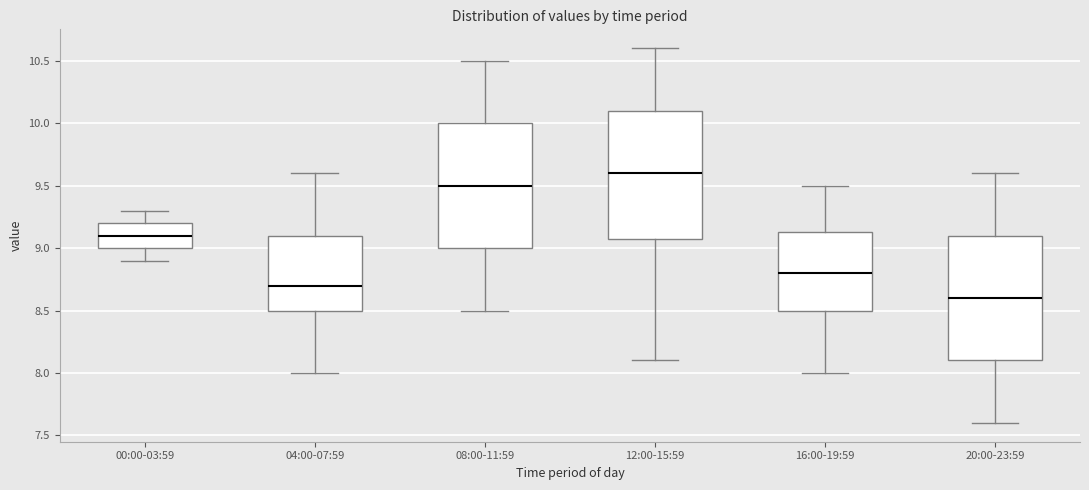

Where is the upper edge of the box for 12:00-15:59 on the y-axis? The values are not printed on the chart, so give them approximately, as read against the axis.

10.10